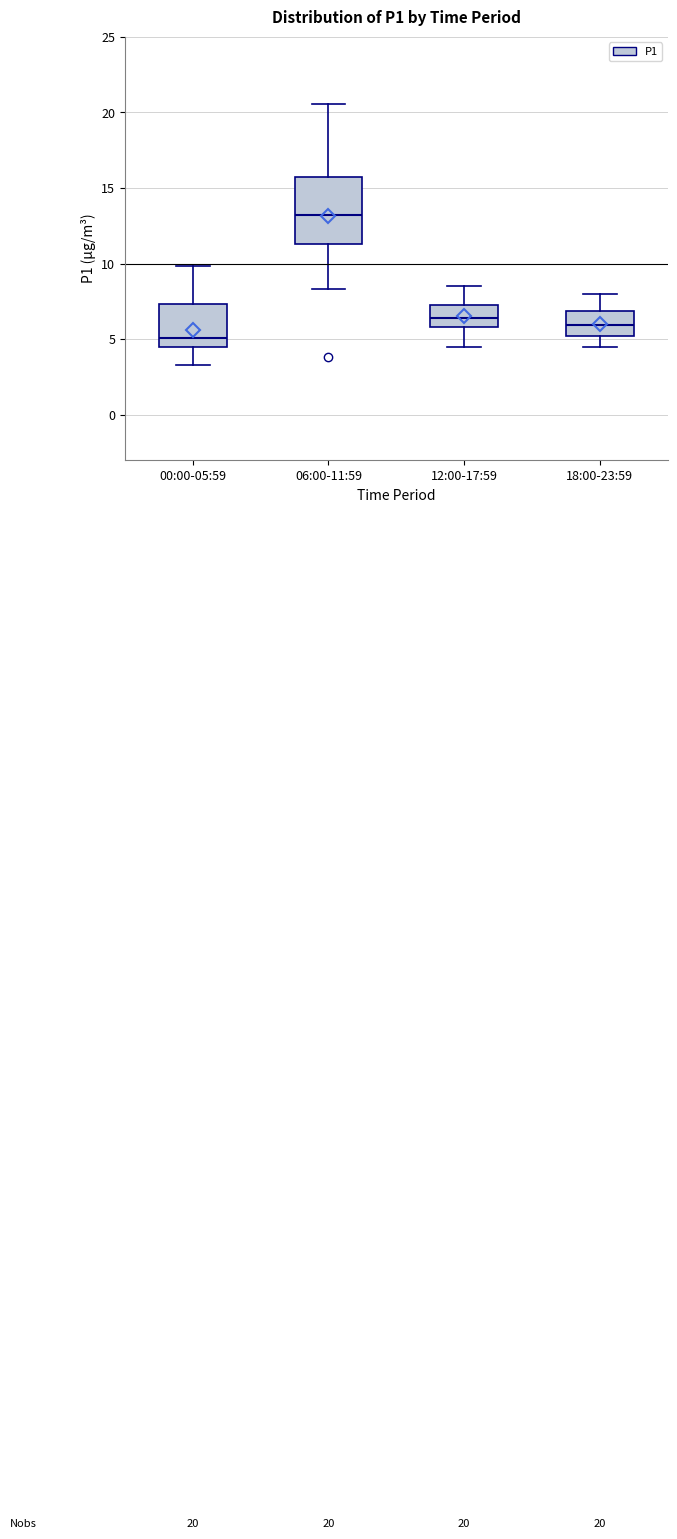

Which box's median line is the lowest?

00:00-05:59